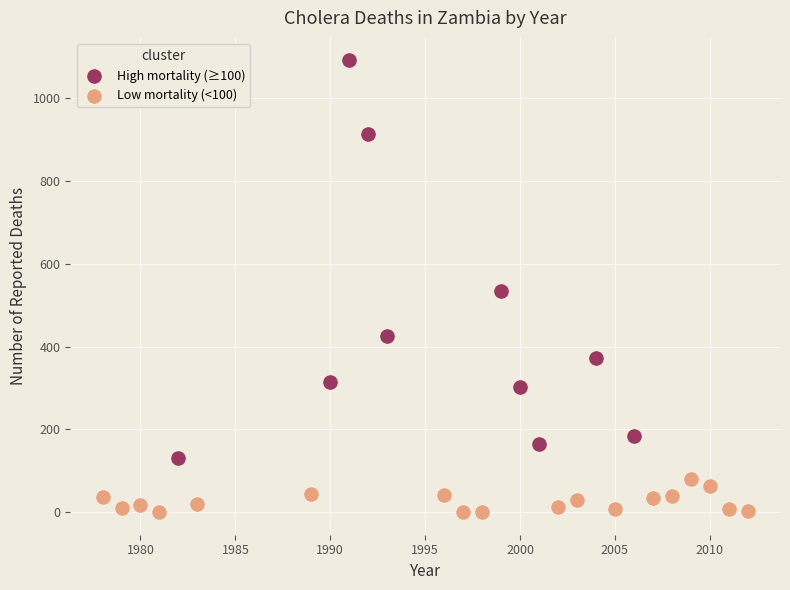

Which series has the largest Y range (max minus min)?

High mortality (≥100)